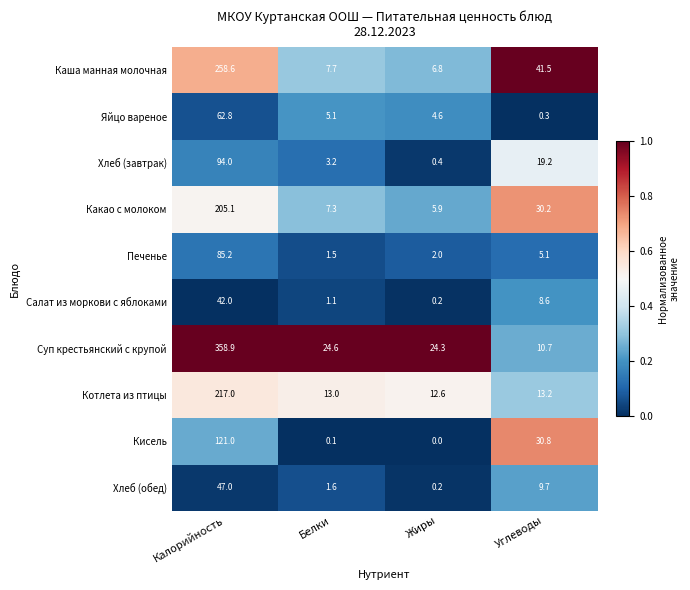

At how many categories does at least one series exceed 0?

4